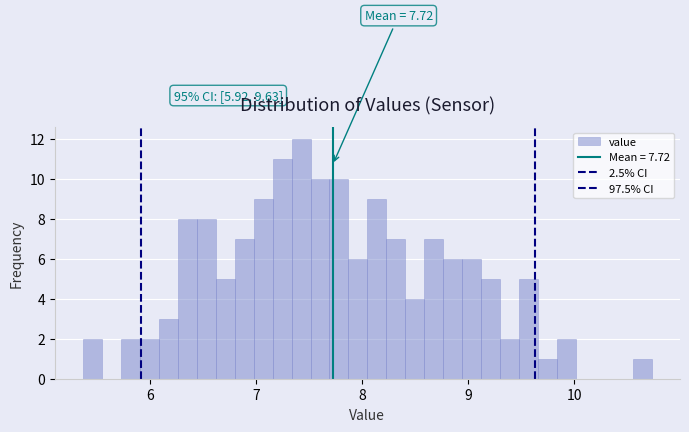

Around what value on the x-axis is the tallest bar? Give the approximate position of its centre, as read against the axis.

7.4